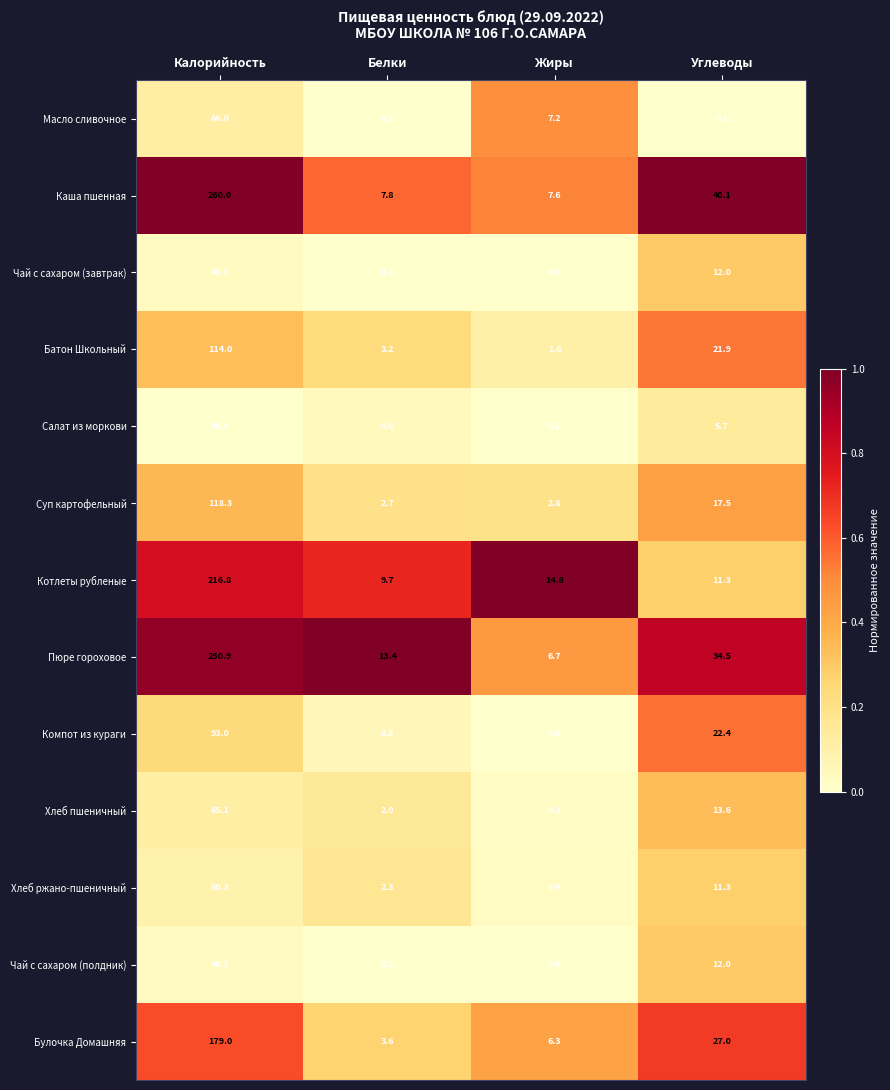

How many distinct data groups are displayed?

13